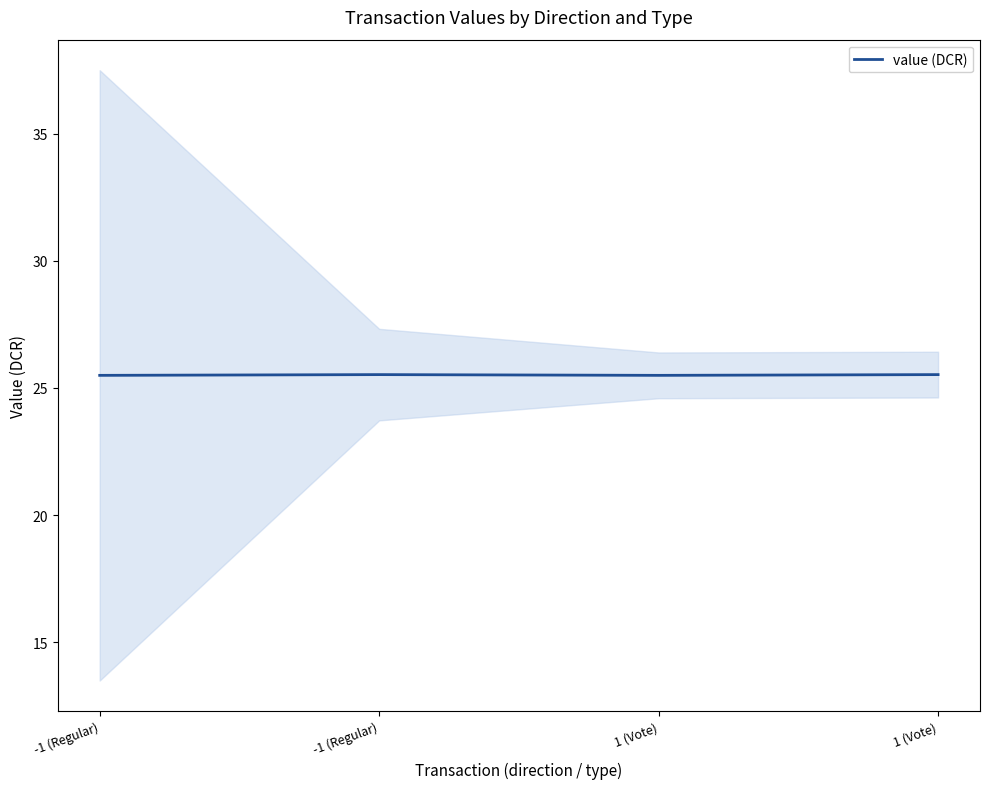

What is the approximate value at -1 (Regular)?

25.5